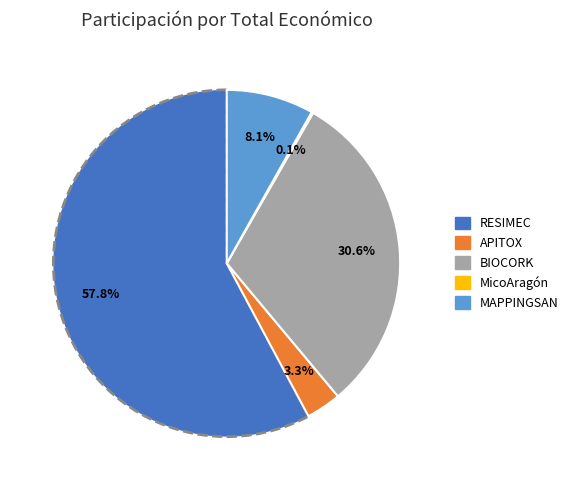

To the nearest percent, what is the combined percentage of MAPPINGSAN and BIOCORK?

39%